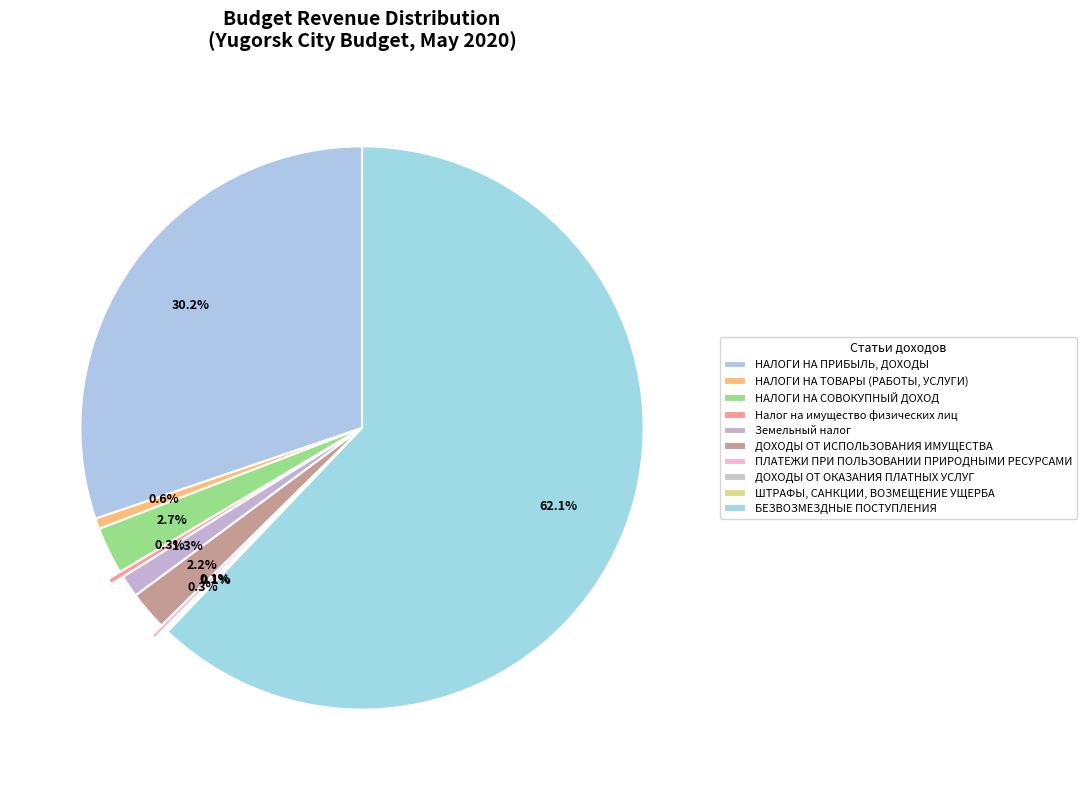

How many segments does this pie chart have?

10